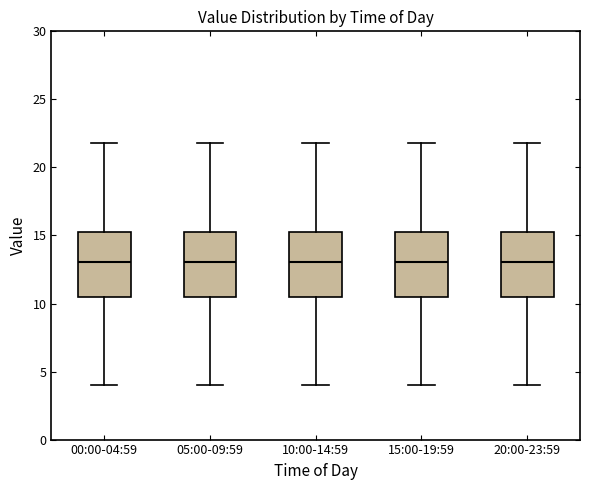

Where does the median line of the box for 20:00-23:59 sit on the y-axis? The values are not printed on the chart, so give them approximately, as read against the axis.

13.0